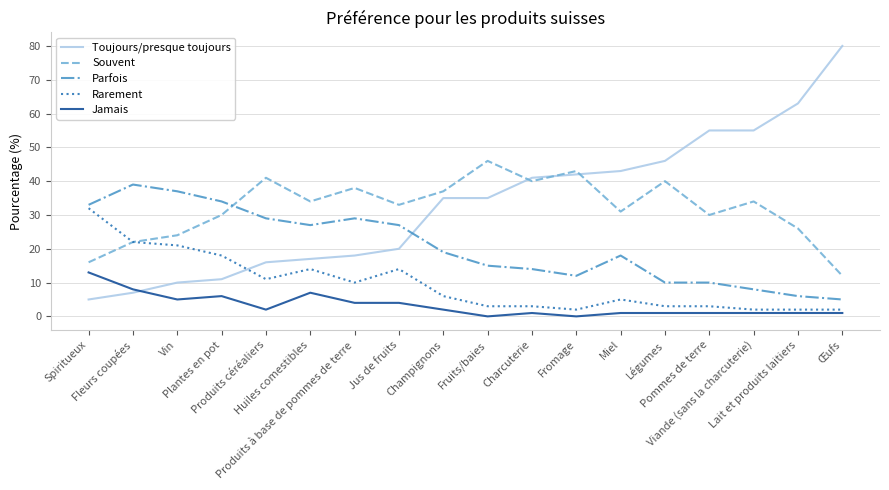

What are all the series names shown in the legend?

Toujours/presque toujours, Souvent, Parfois, Rarement, Jamais